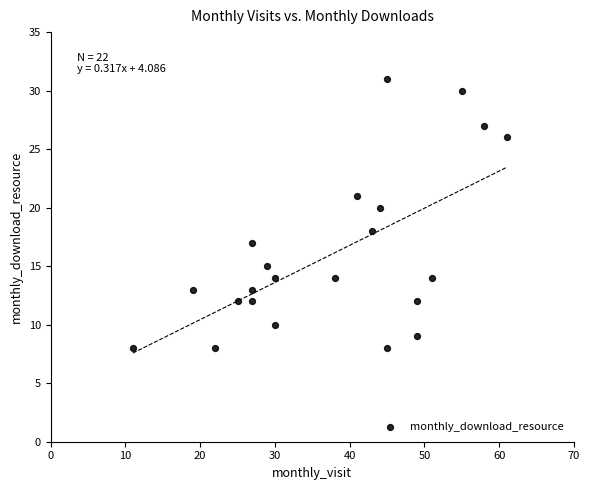

What is the range of X values (max minus min)?

50